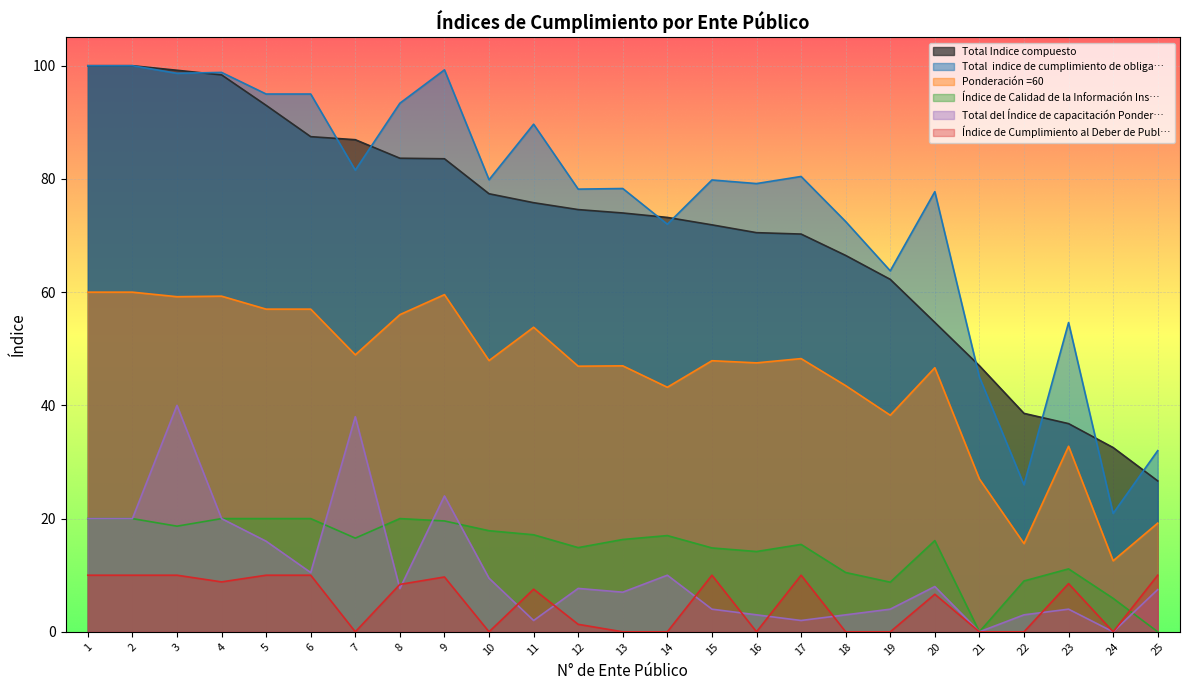

What is the sum of the Índice de Calidad de la Información Ins… values at 16 and 7?

30.7